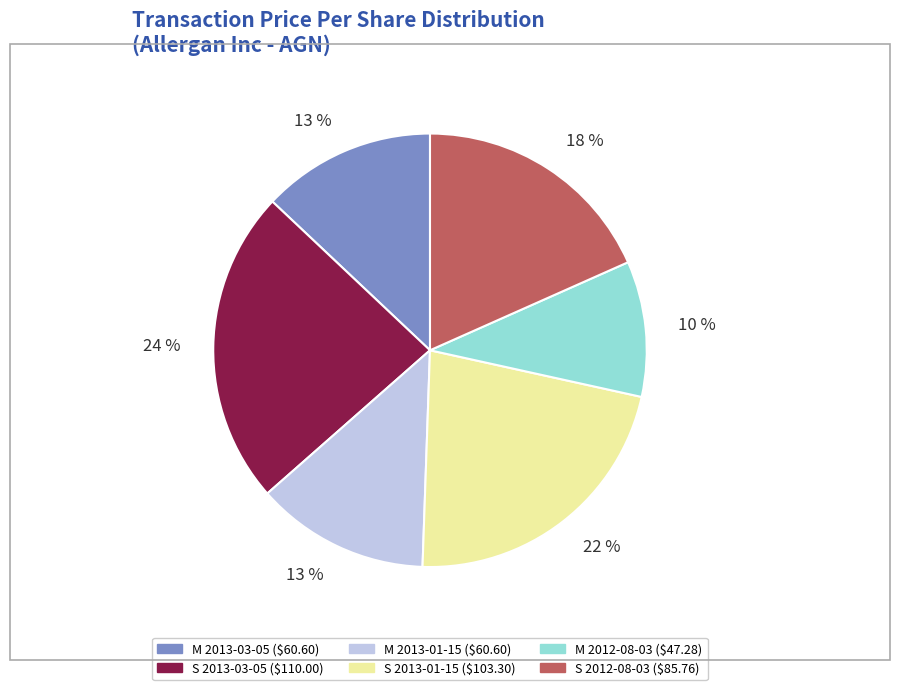

Is it true that M 2013-03-05 ($60.60) is 1% of the pie?

False